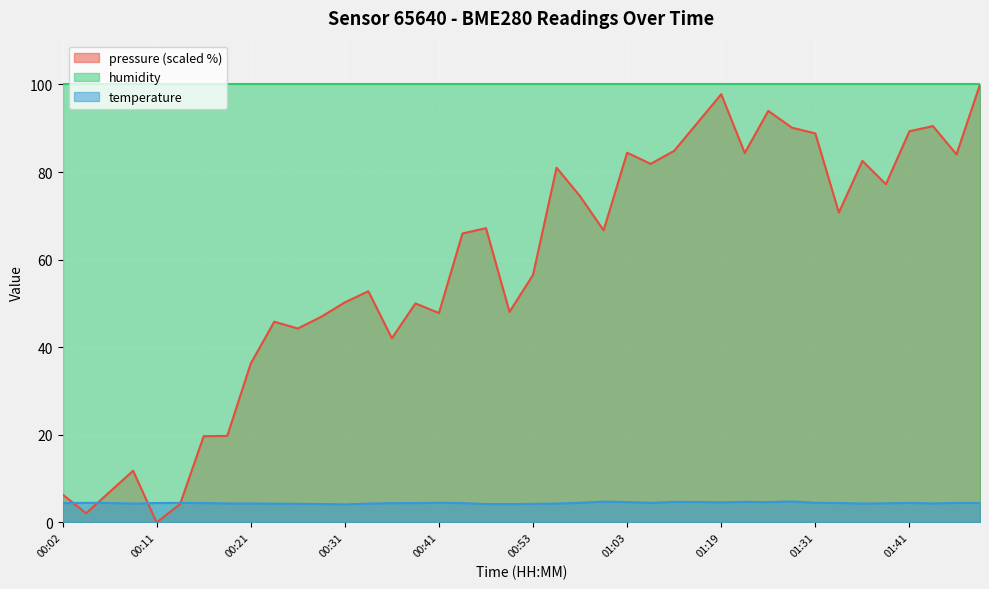

What is the difference between the highest and lowest values at 01:31?

95.5